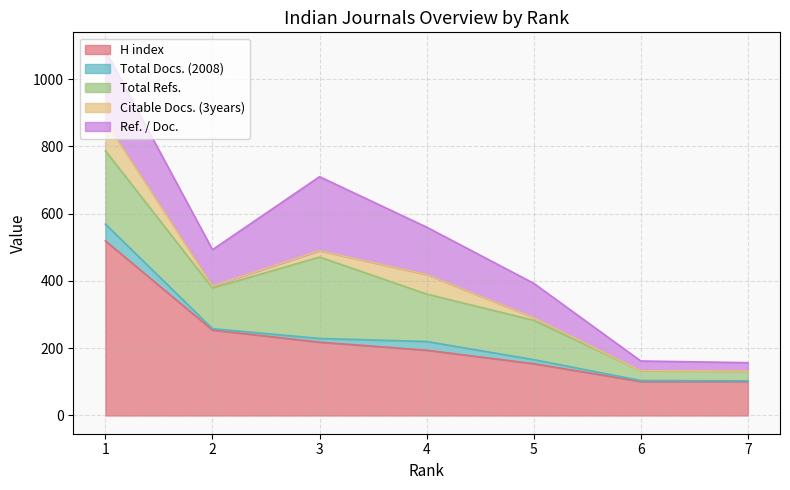

What is the value of the H index point at the 4th from the left?

194